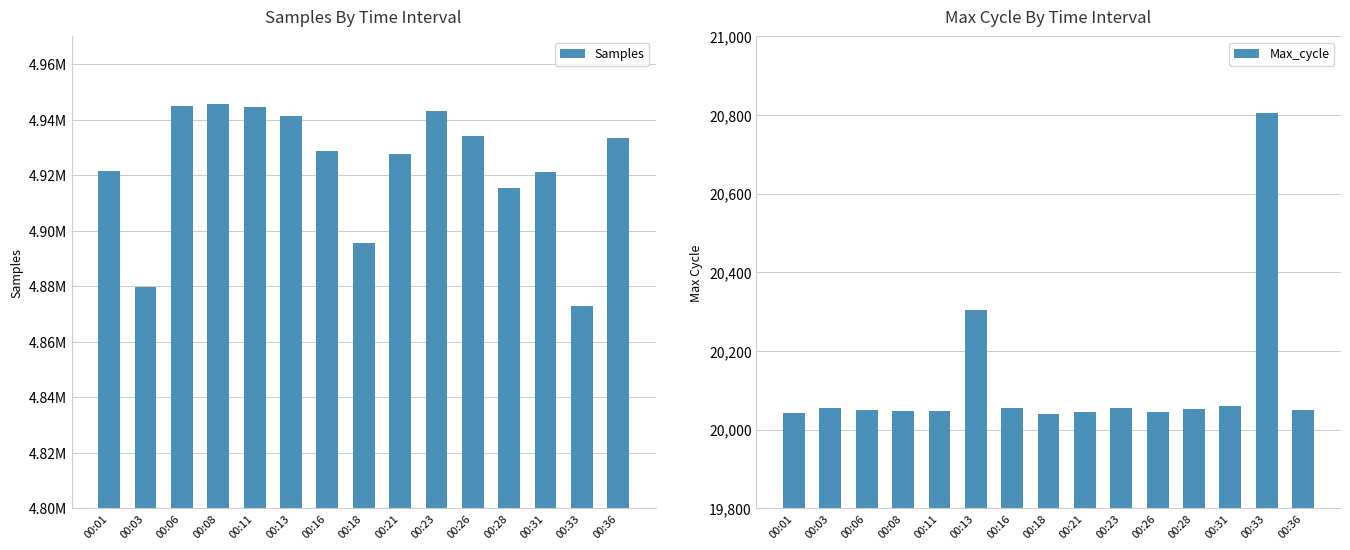

How many data points in Max_cycle are above 20051?

7